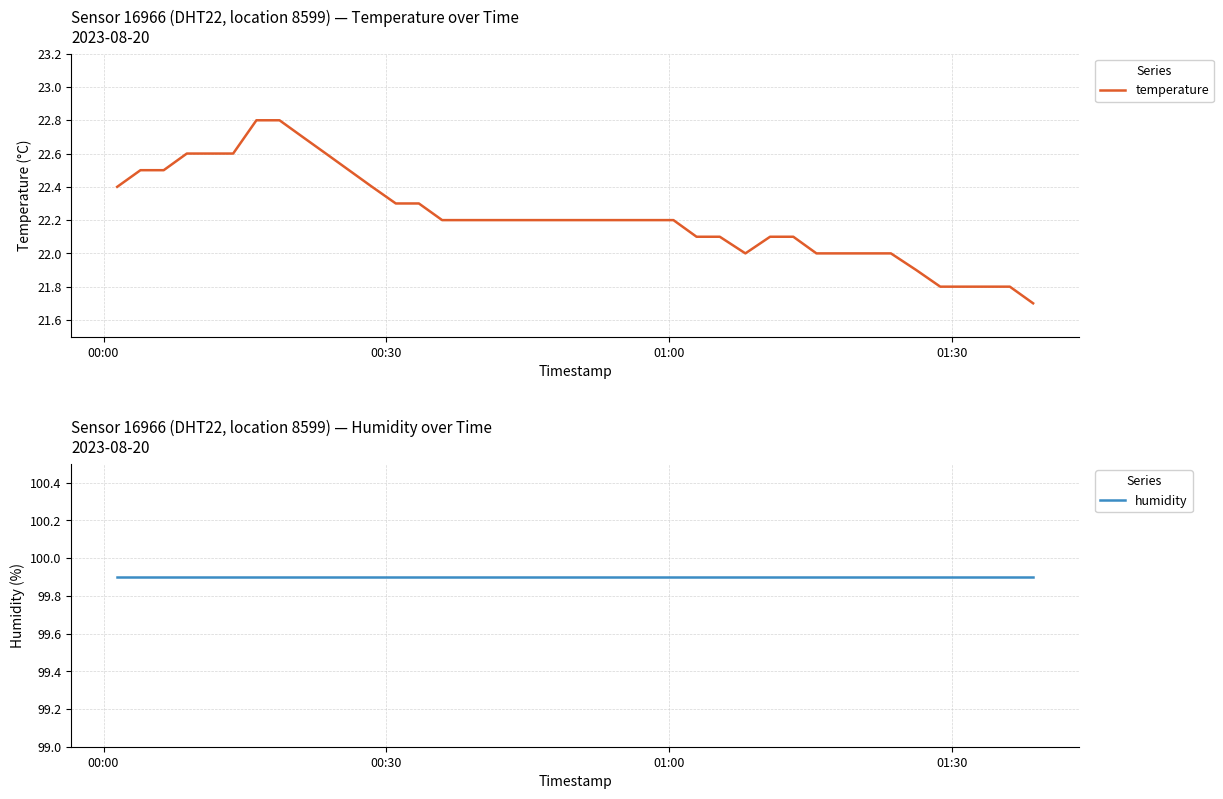

What is the minimum value for temperature?

21.7